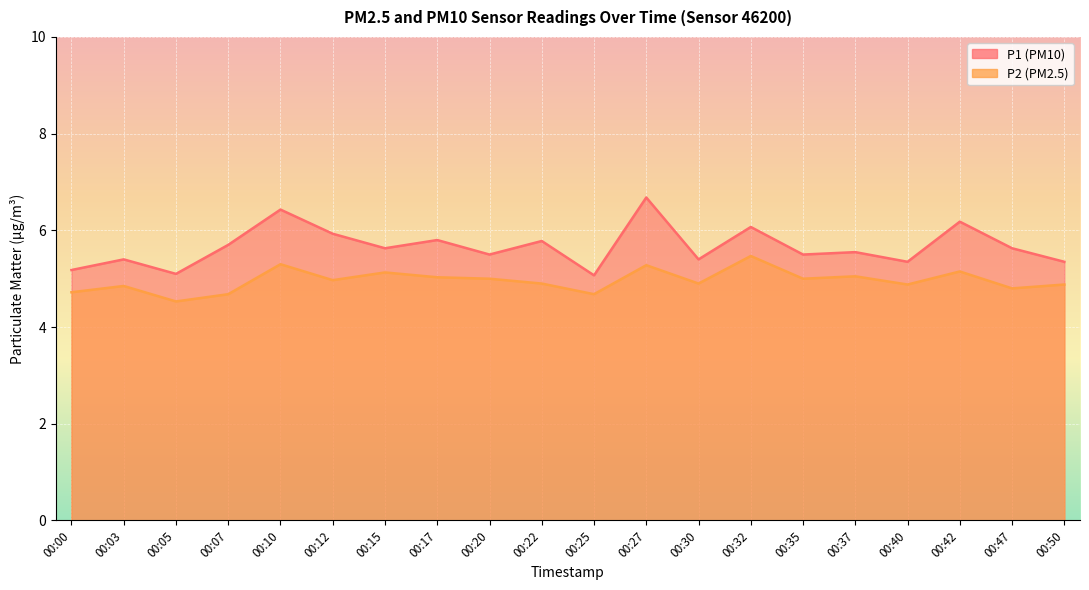

List the series in order of their peak value, lowest first.

P2, P1